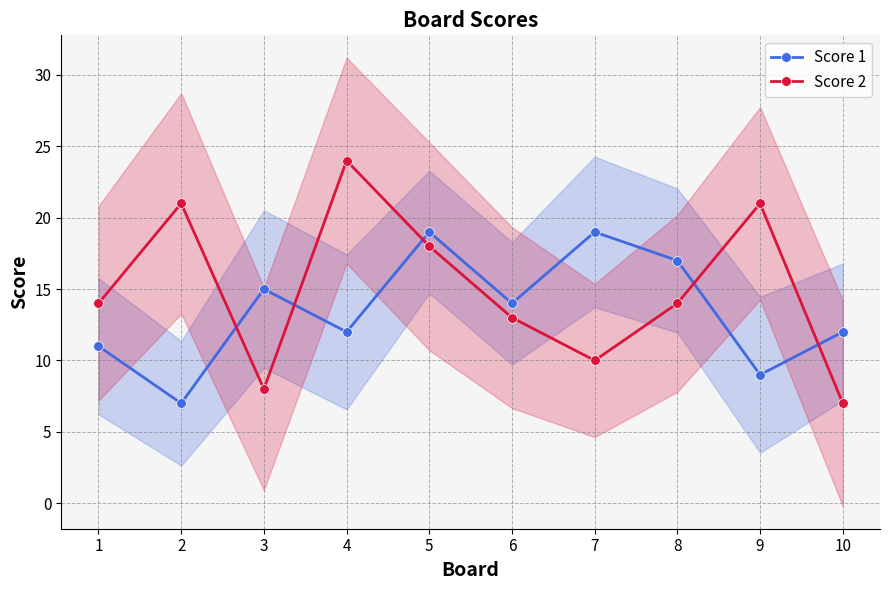

What is the value of the Score 2 point at the 4th from the left?

24